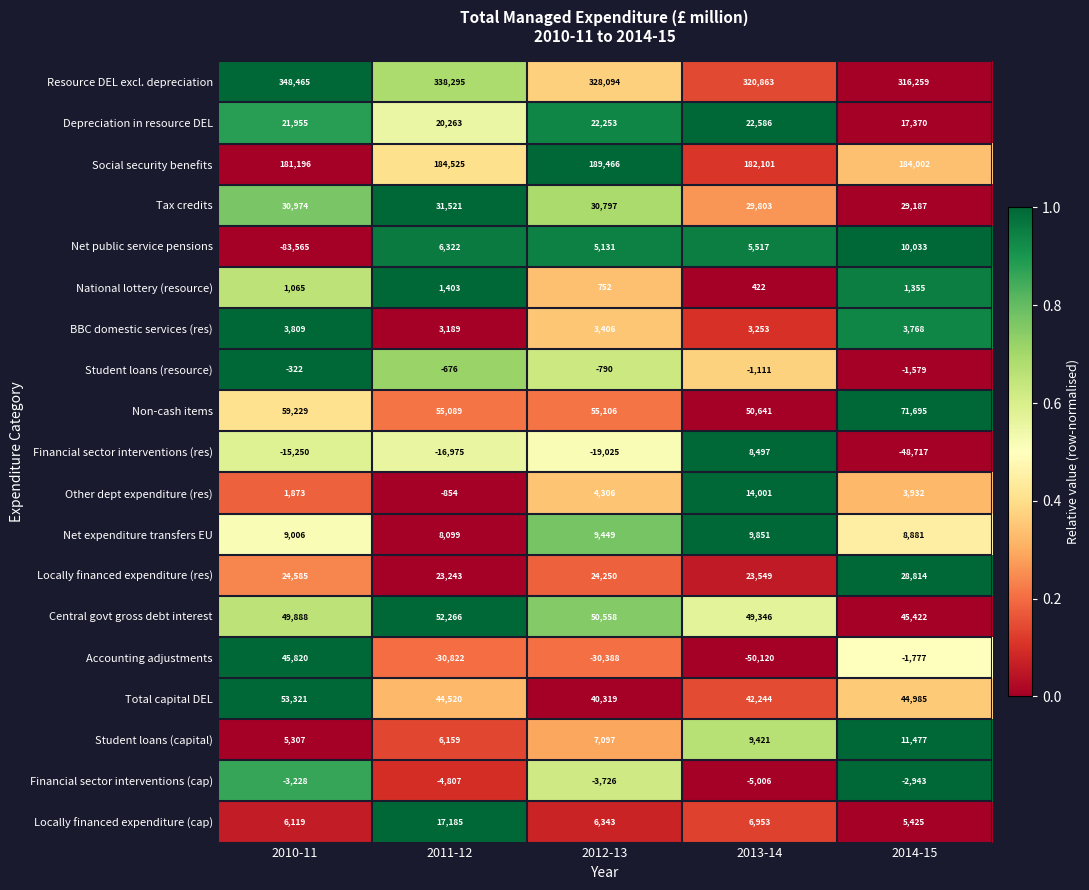

Rank the series by their maximum value, from highest to lowest.

Resource DEL excl. depreciation, Social security benefits, Non-cash items, Total capital DEL, Central govt gross debt interest, Accounting adjustments, Tax credits, Locally financed expenditure (res), Depreciation in resource DEL, Locally financed expenditure (cap), Other dept expenditure (res), Student loans (capital), Net public service pensions, Net expenditure transfers EU, Financial sector interventions (res), BBC domestic services (res), National lottery (resource), Student loans (resource), Financial sector interventions (cap)